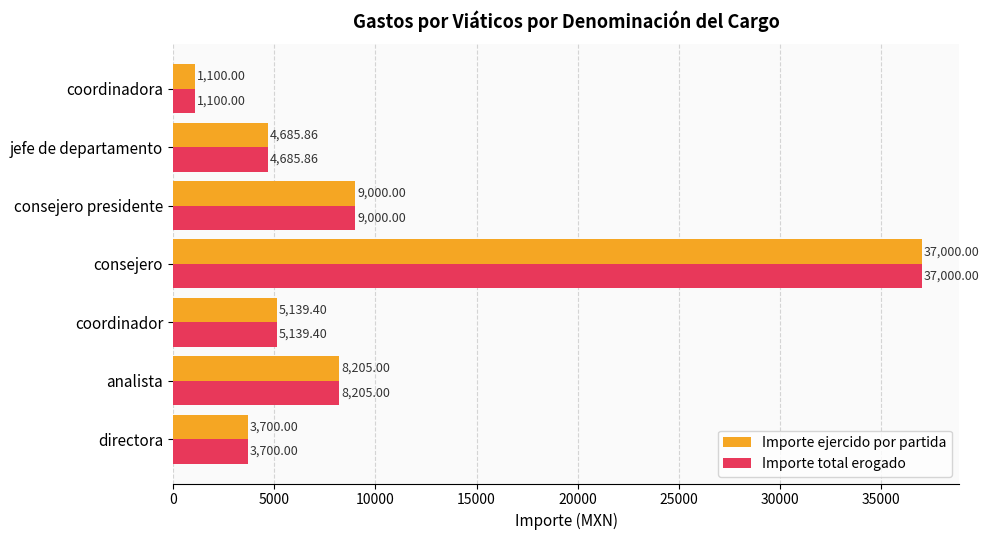

What are all the series names shown in the legend?

Importe ejercido por partida, Importe total erogado